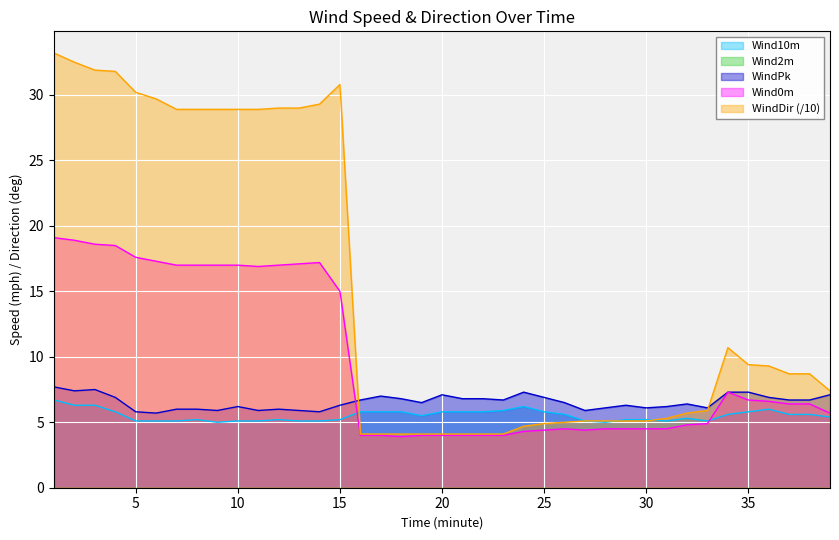

How many distinct data groups are displayed?

5